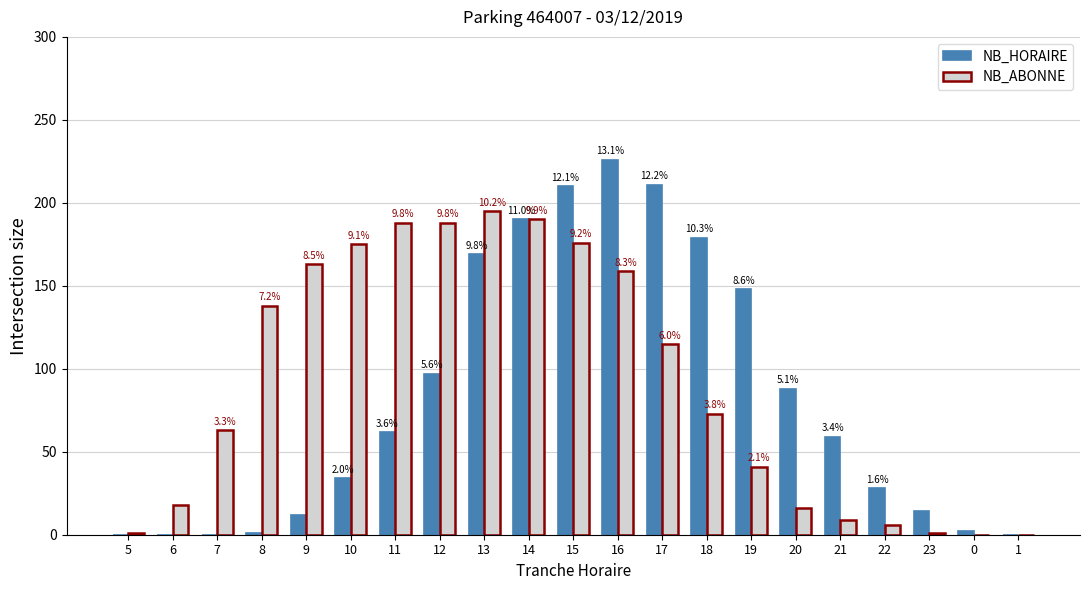

Where does the NB_HORAIRE series first go above 59?

11